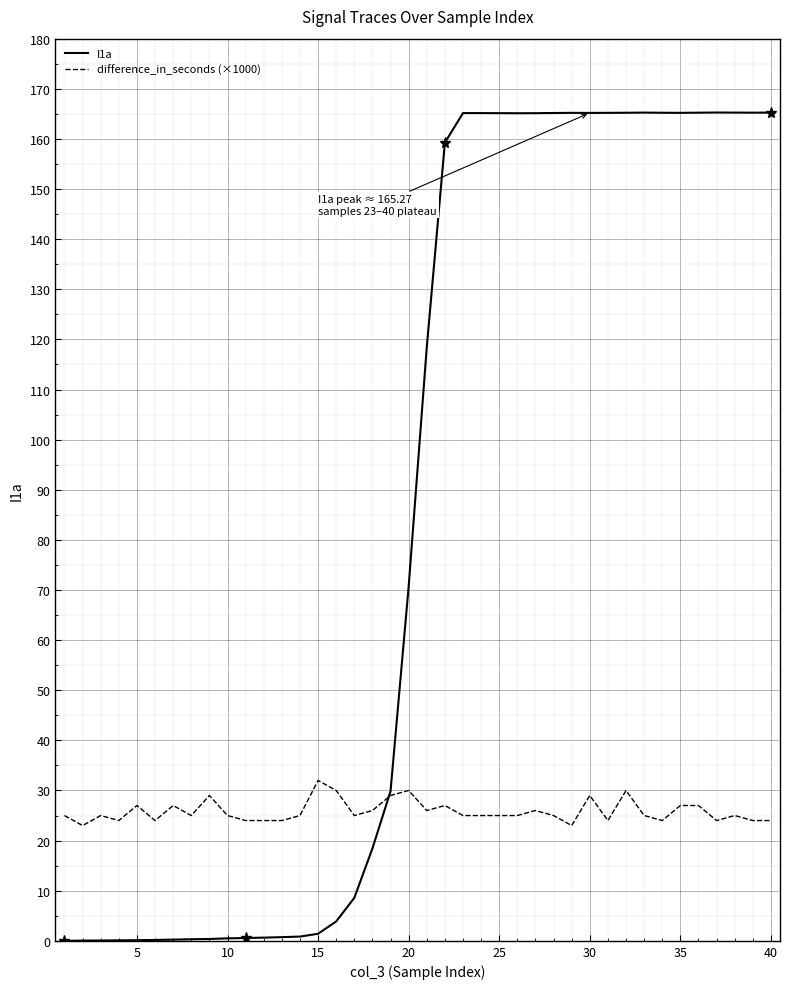

What are all the series names shown in the legend?

I1a, difference_in_seconds (×1000)